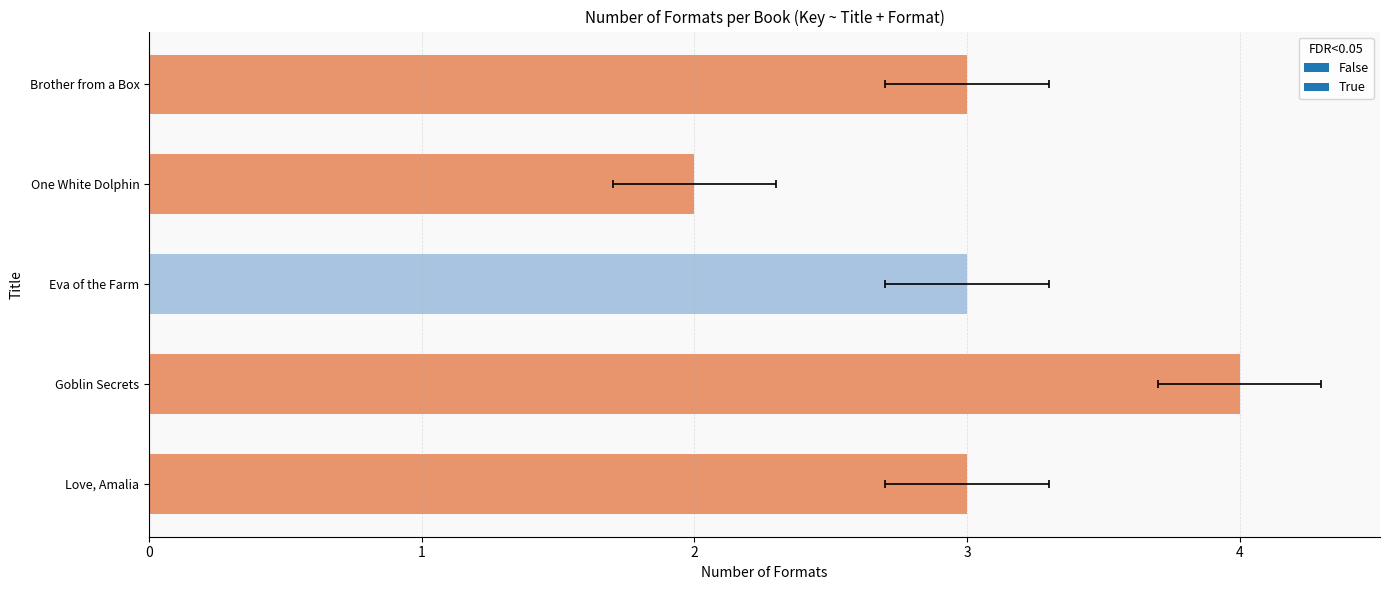

What is the difference between the maximum and minimum values?

2